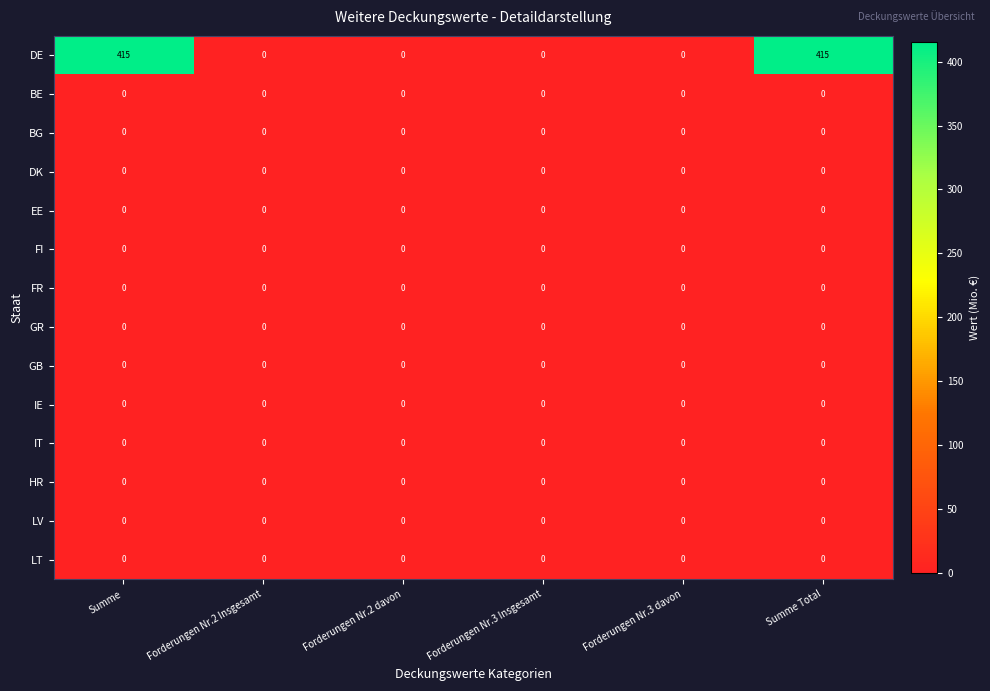

Is it true that BG equals 0 at Forderungen Nr.2 Insgesamt?

True